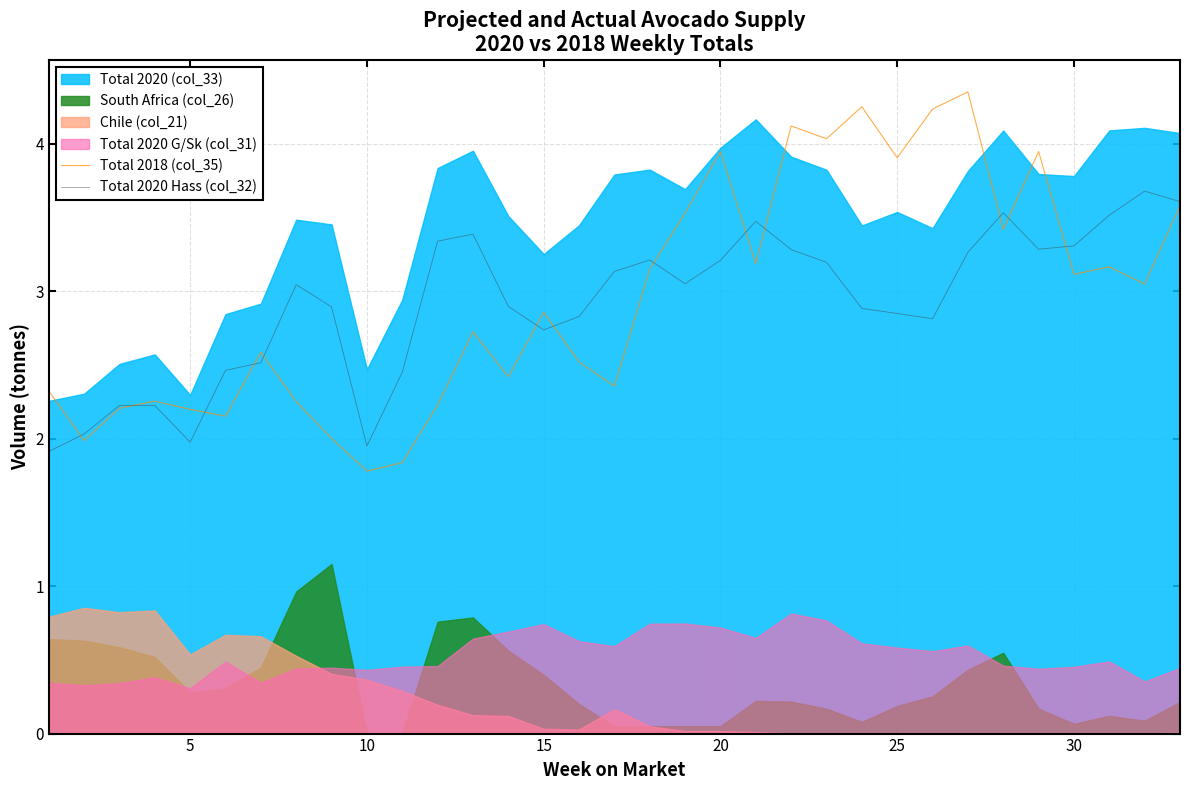

Which series has the largest range (max minus min)?

Total 2018 (col_35)